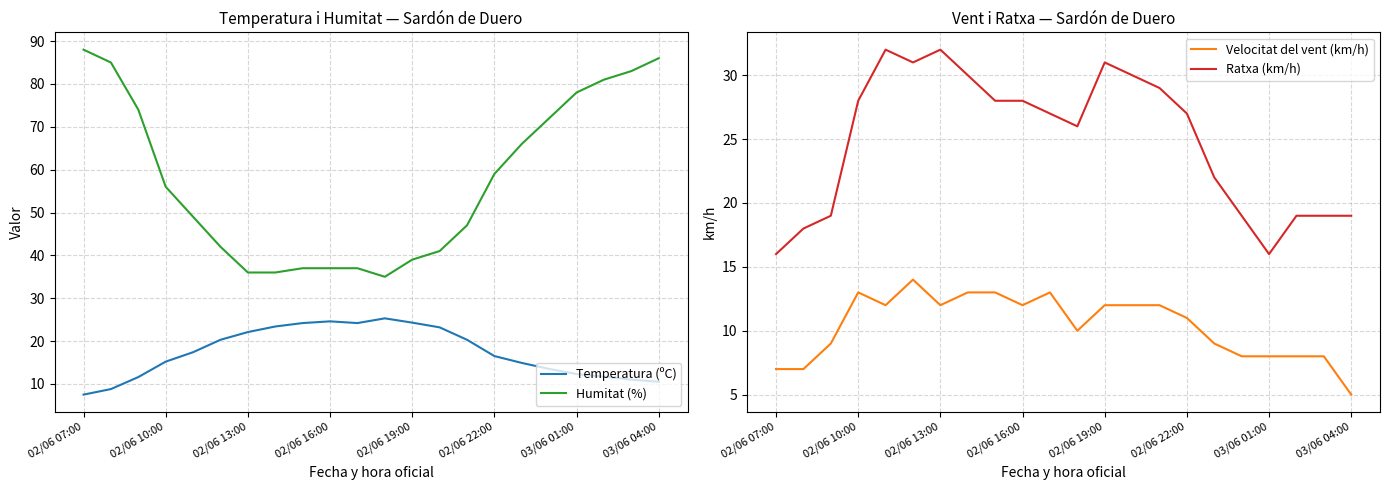

Read the Ratxa (km/h) value at 03/06 01:00.

16